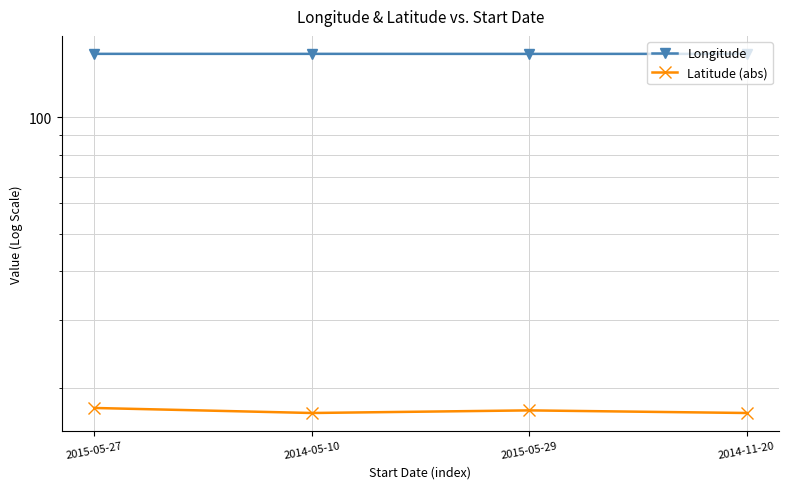

True or false: Latitude (abs) has more than 1 interior local peaks.

False